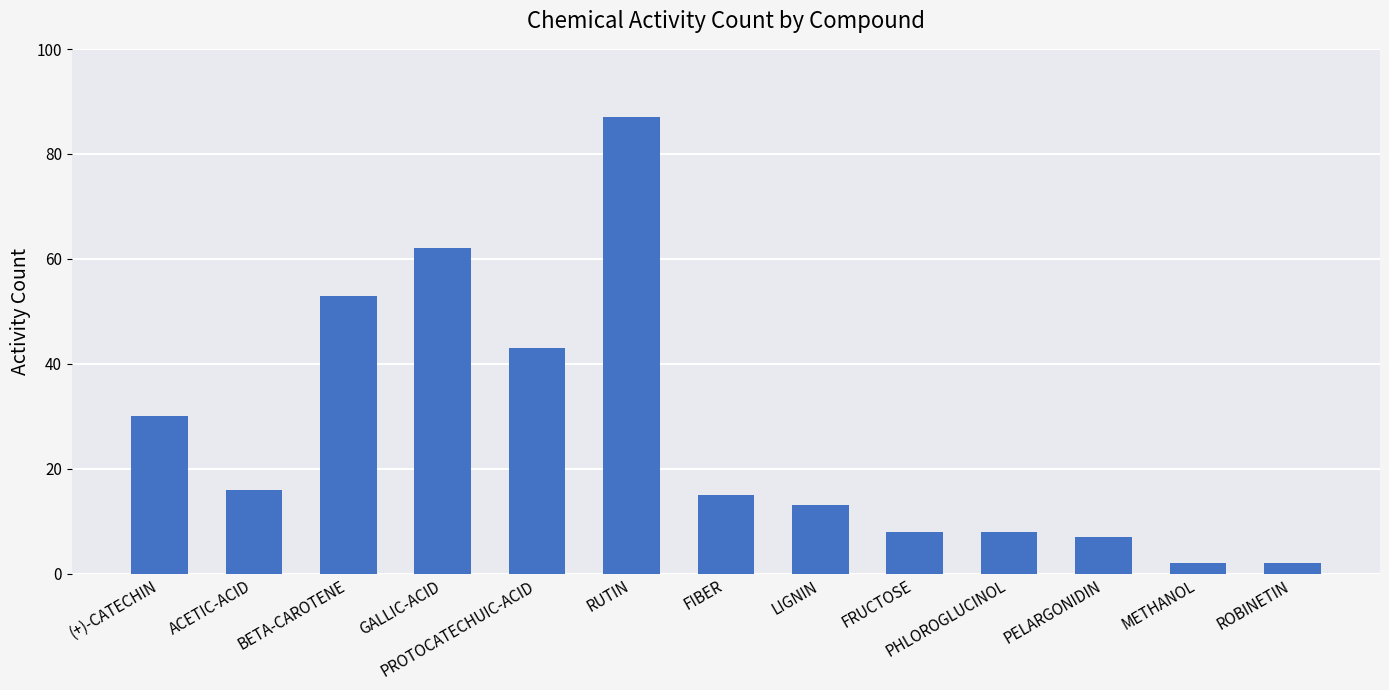

What is the approximate value at PROTOCATECHUIC-ACID, to the nearest 10?

40